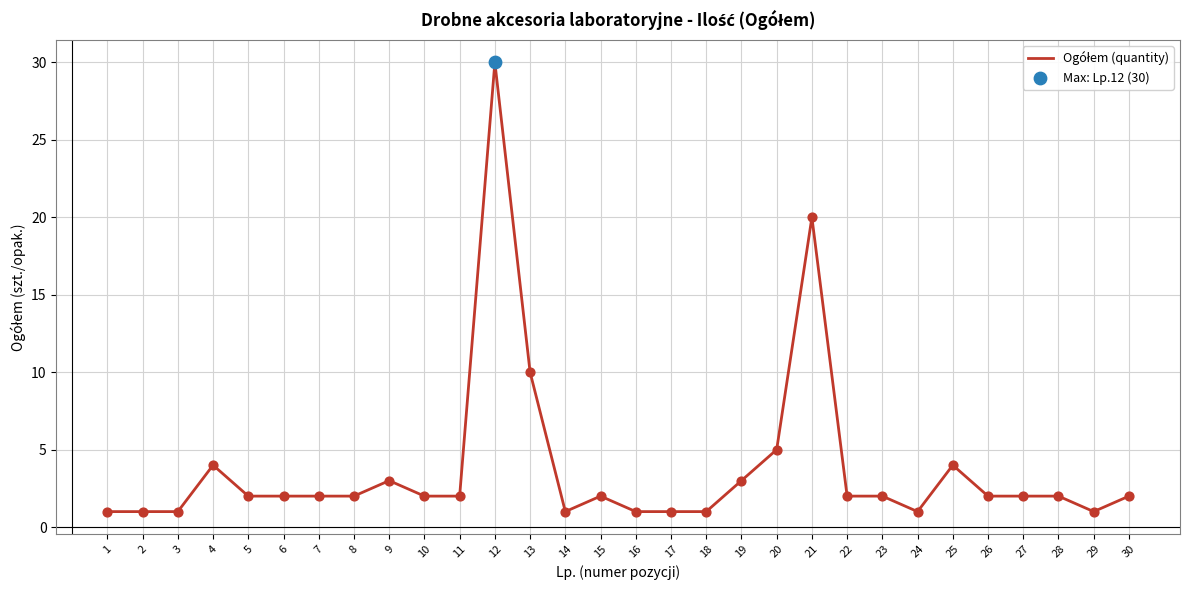

What is the ratio of the value at 1 to the value at 6?

0.5